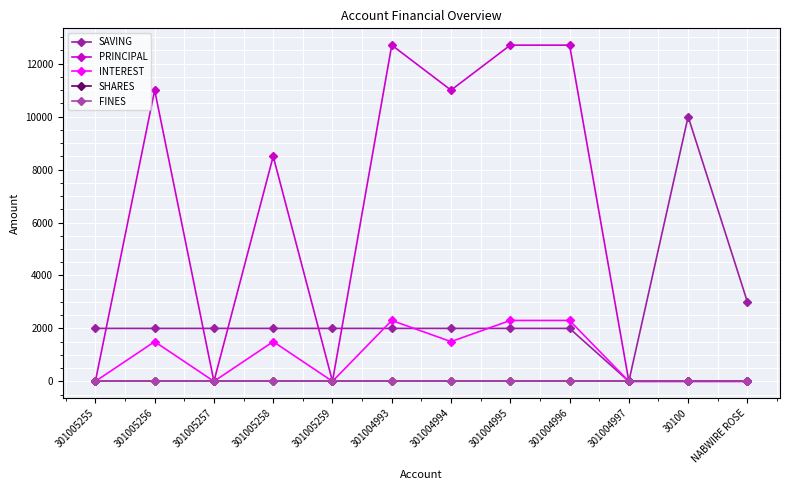

Does the chart have visible grid lines?

Yes